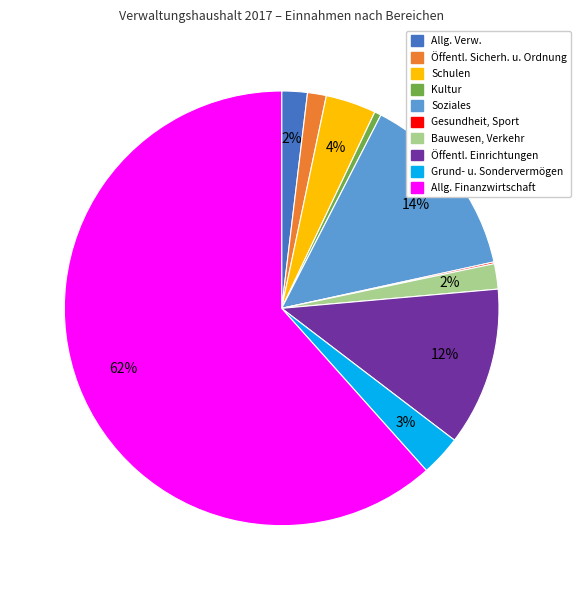

To the nearest percent, what is the difference between the Soziales and Öffentl. Sicherh. u. Ordnung slice percentages?

13%